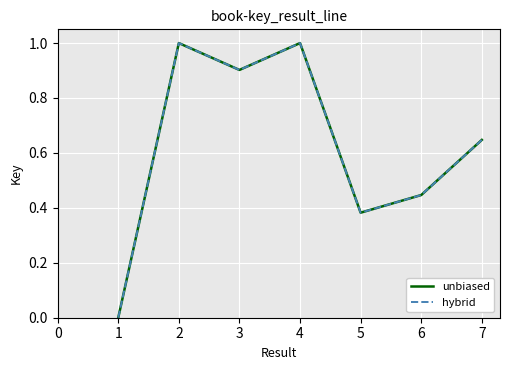

Reading left to right, what are all the values shown in this chart?

unbiased: 0.0	1.0	0.9	1.0	0.4	0.4	0.6
hybrid: 0.0	1.0	0.9	1.0	0.4	0.4	0.6